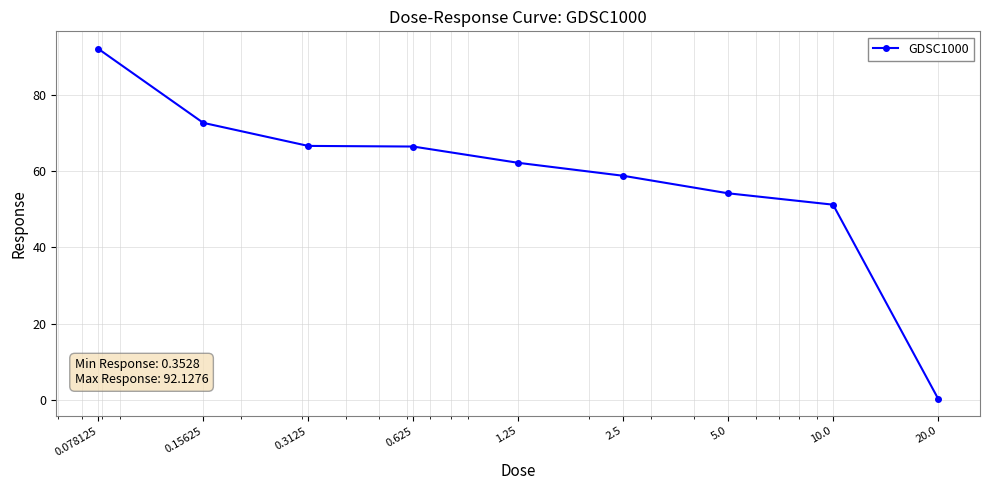

What is the minimum value shown in the chart?

0.4